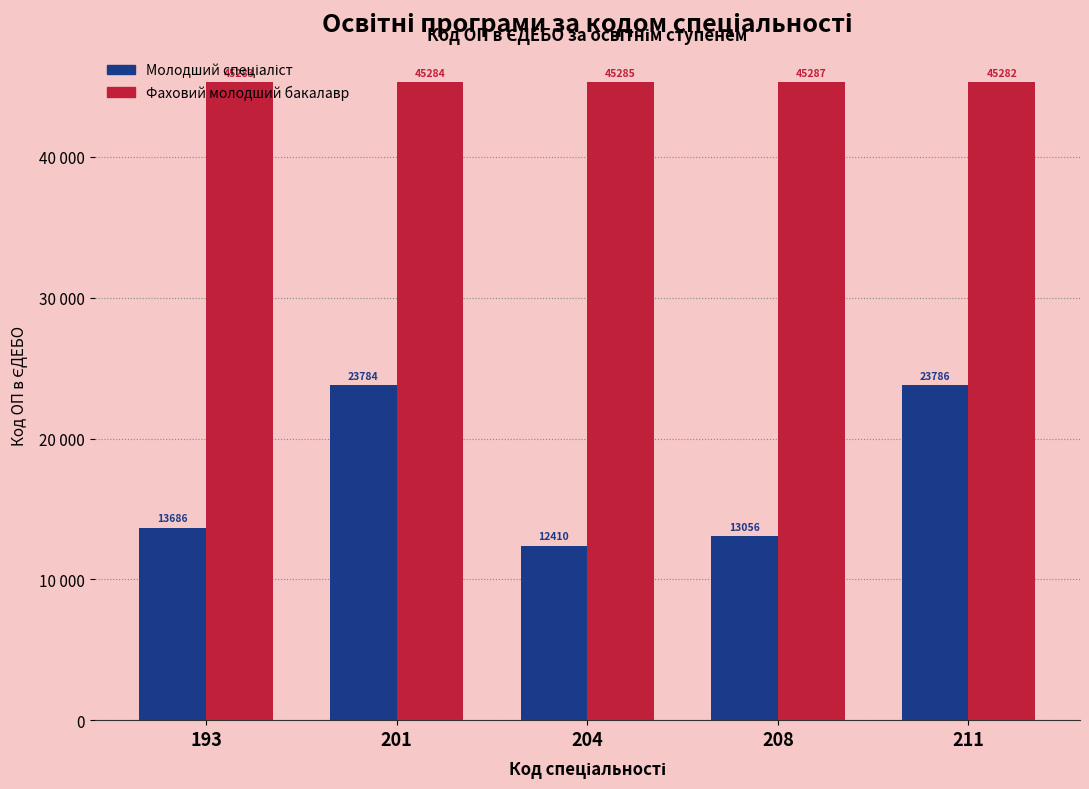

The value of Молодший спеціаліст at 208 is 6156. True or false?

False